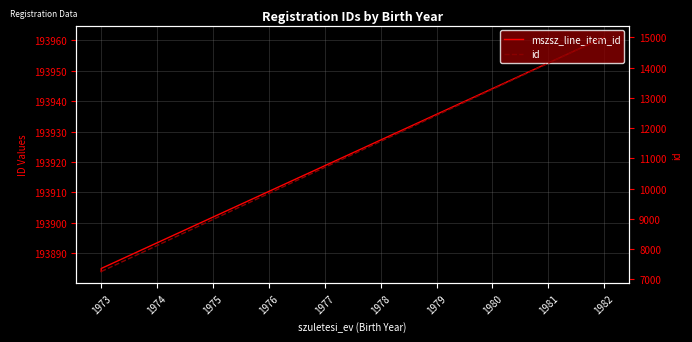

Is the value of mszsz_line_item_id at 1973 greater than the value of id at 1973?

Yes